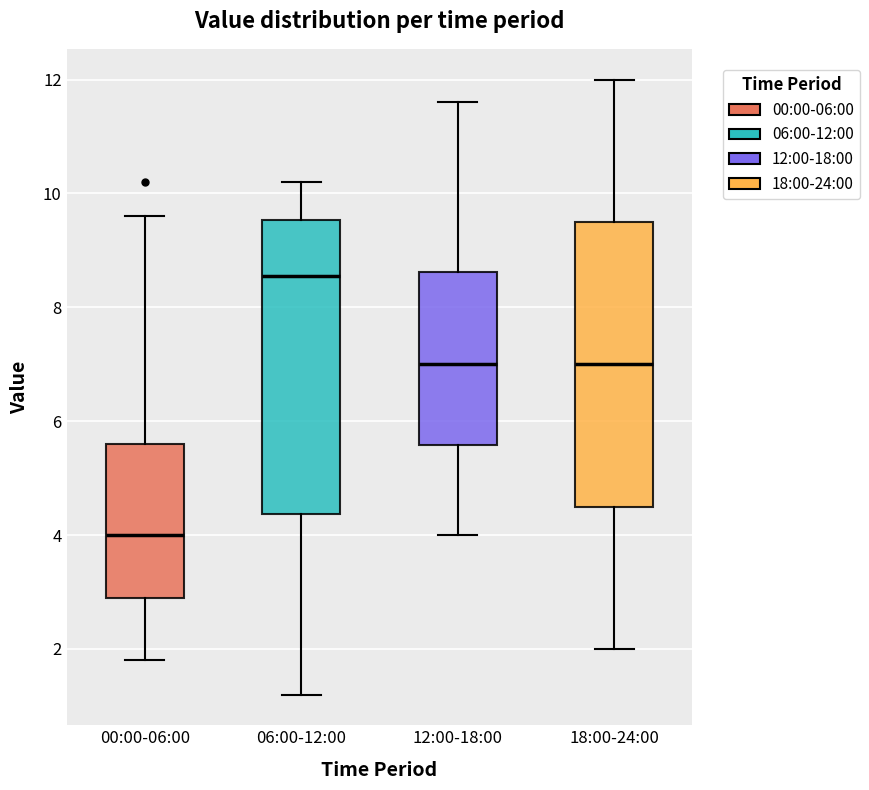

Which box has the lowest median line?

00:00-06:00